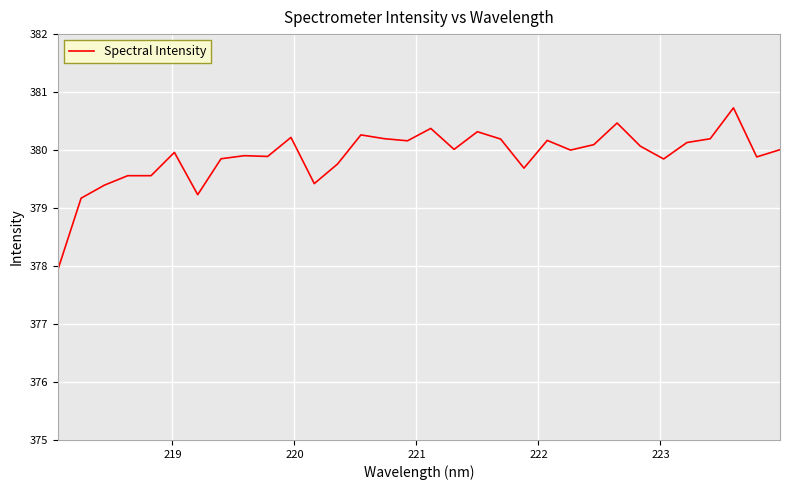

What is the greatest value displayed?

380.7